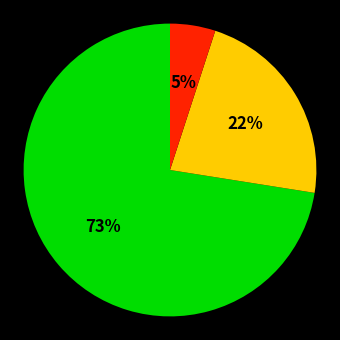

To the nearest percent, what is the average slice percentage?

33%